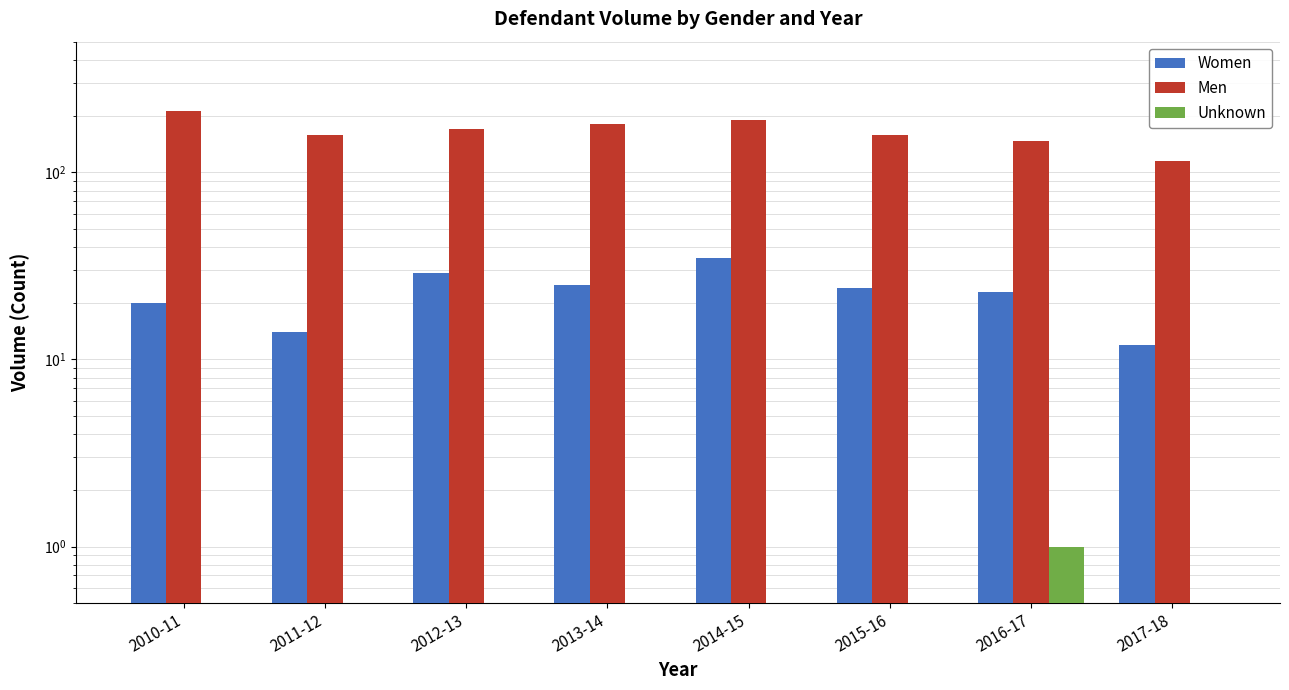

List the labels in order of Unknown value, smallest first.

2010-11, 2011-12, 2012-13, 2013-14, 2014-15, 2015-16, 2017-18, 2016-17